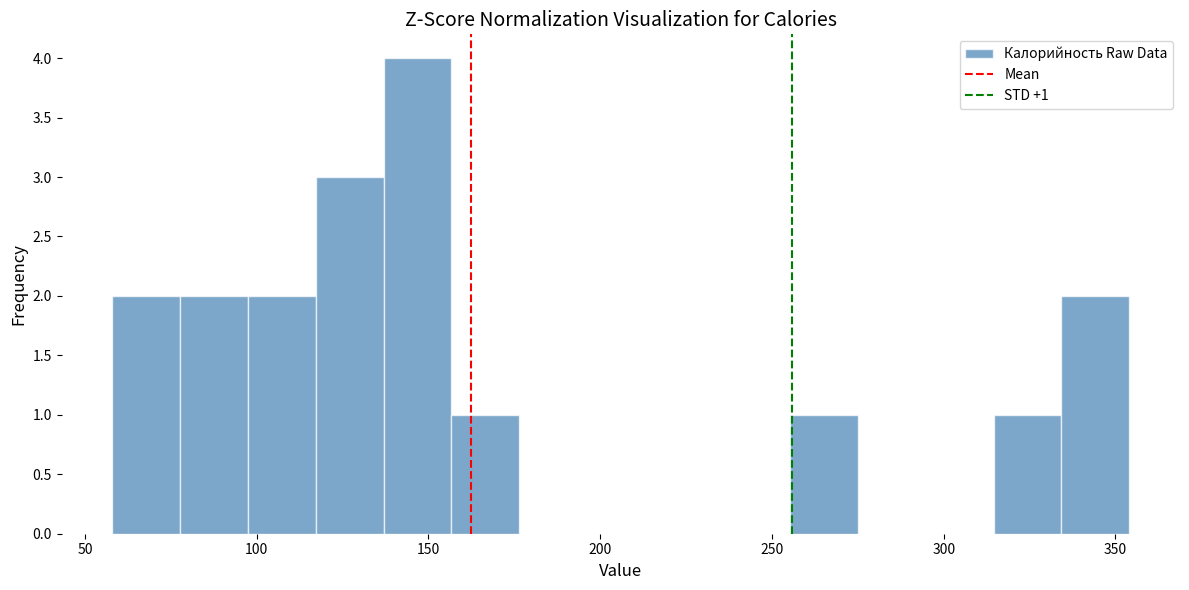

Read against the x-axis, roughly where is the centre of the tallest bar?

145